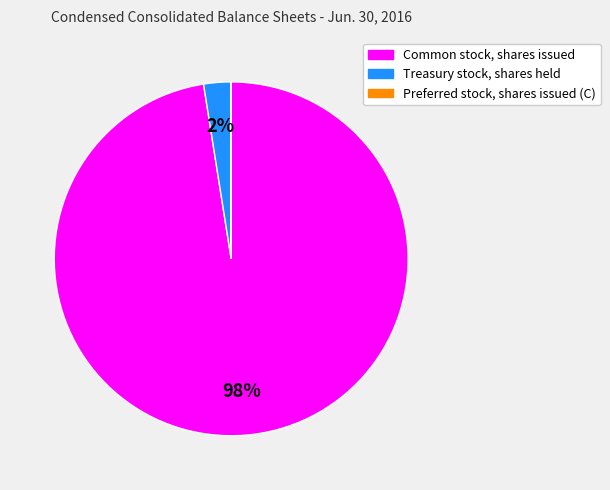

Is it true that Common stock, shares issued is 87% of the pie?

False